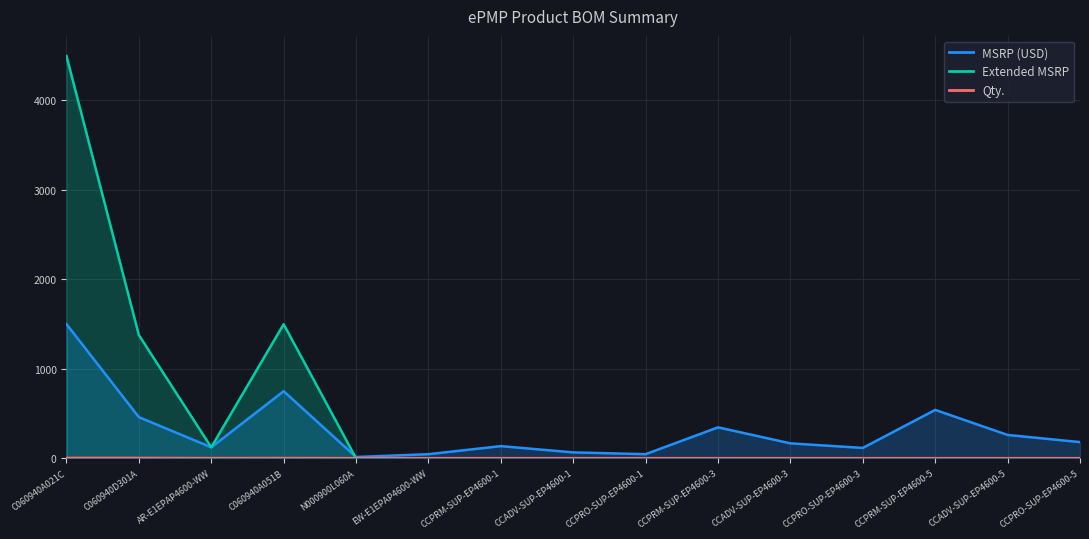

Where is Qty. nearest to the value 1?

AR-E1EPAP4600-WW